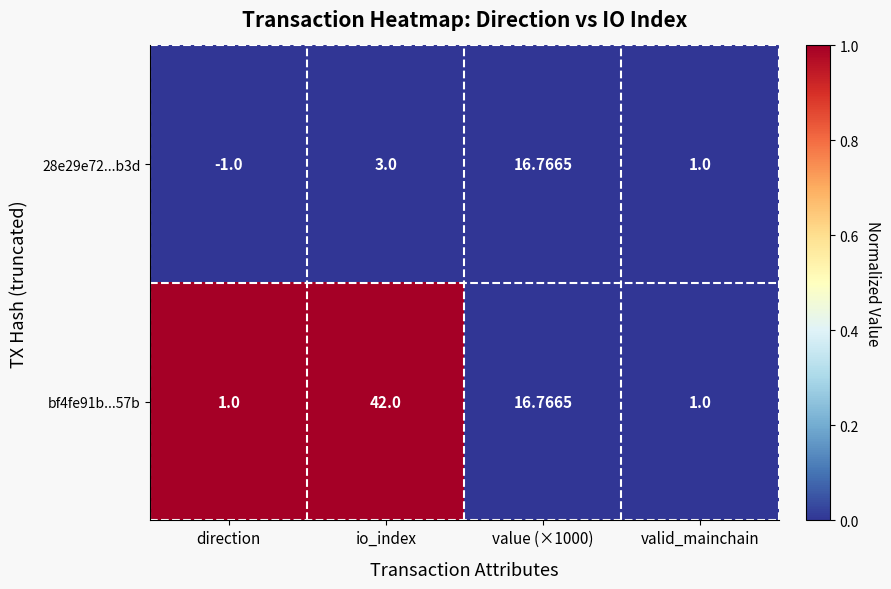

How many data points does each series have?

4